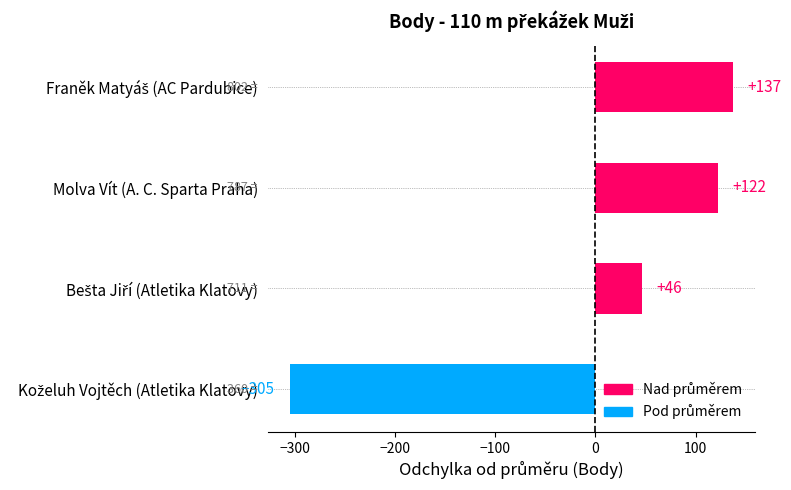

The value at Molva Vít (A. C. Sparta Praha) is 122. True or false?

True